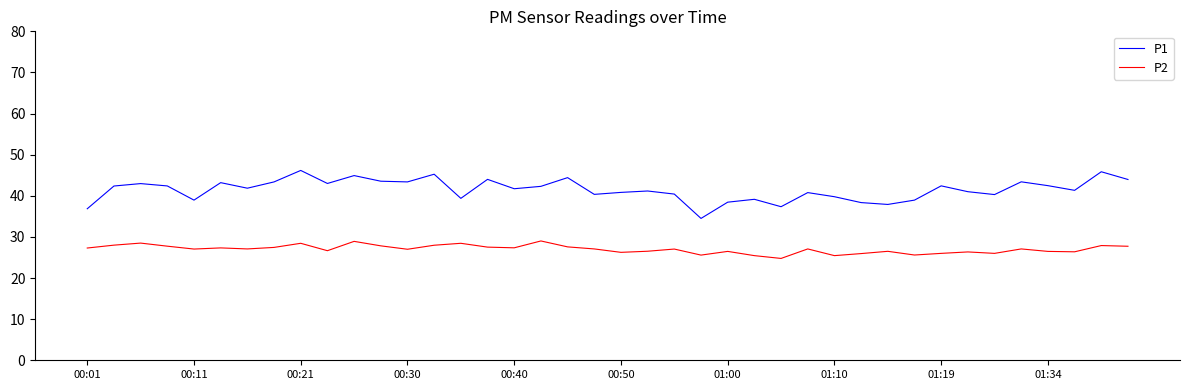

Which series has the largest range (max minus min)?

P1